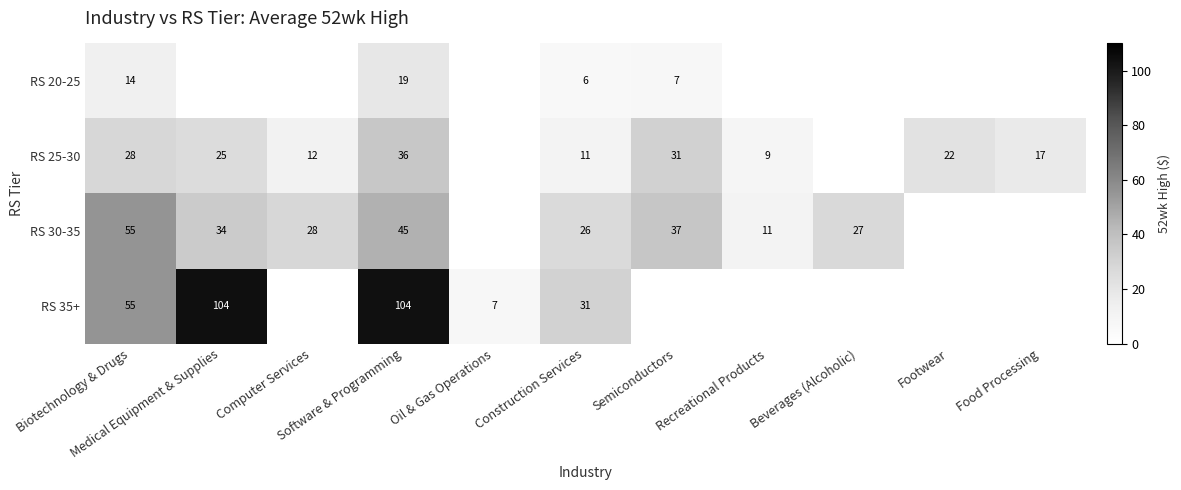

What is the sum of the RS 25-30 values at Software & Programming and Biotechnology & Drugs?

64.7